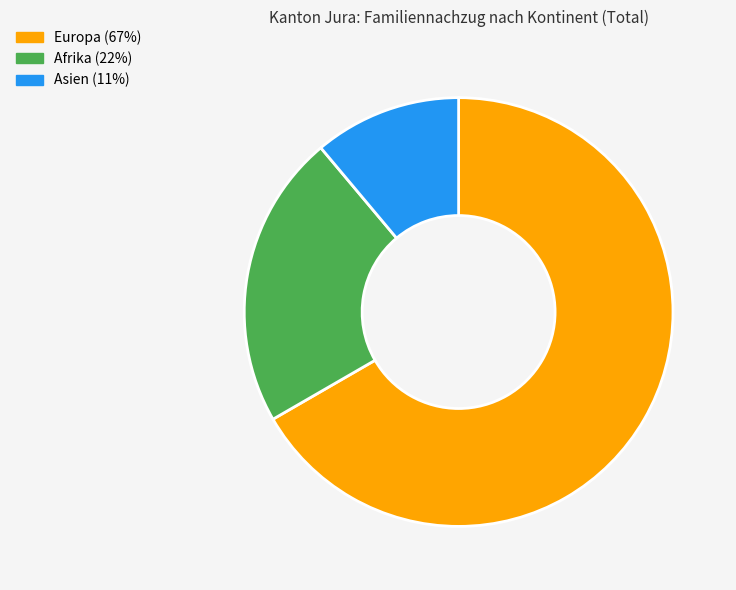

Do Europa (67%) and Afrika (22%) together represent more than half of the pie?

Yes